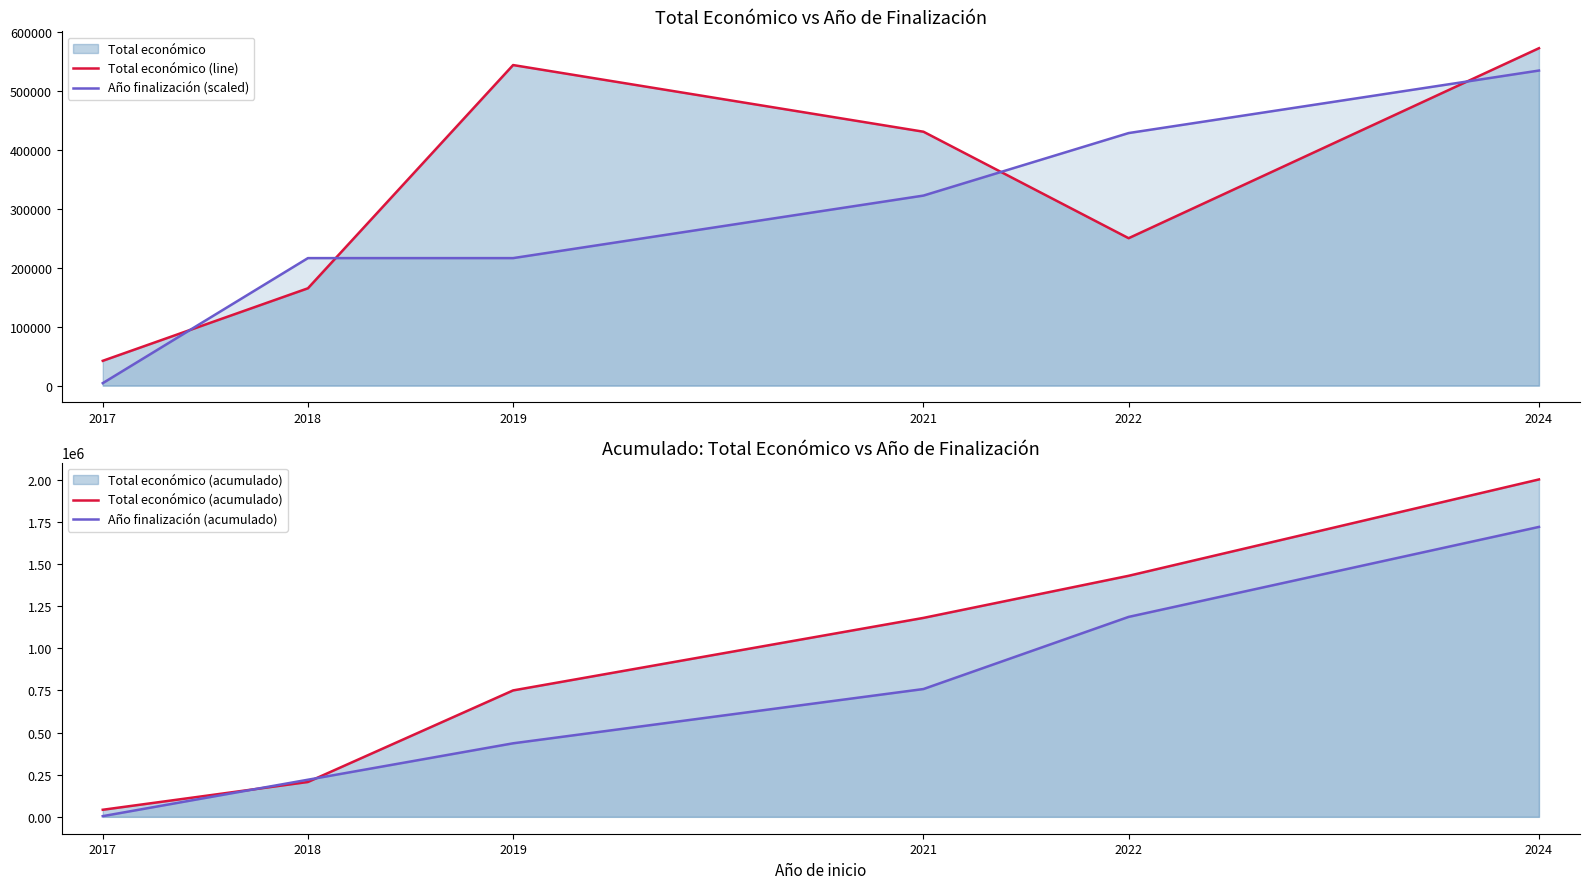

Where do Total económico (line) and Año finalización (acumulado) first cross each other?

2017 and 2018